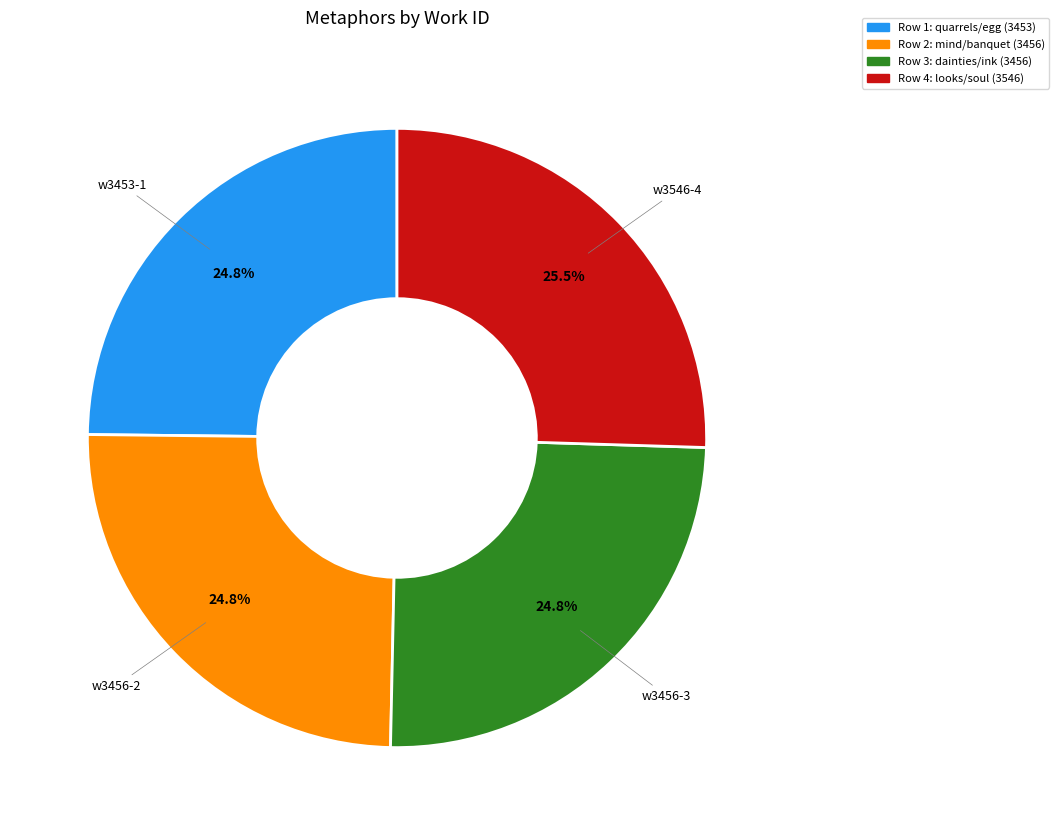

What is the largest slice in the pie chart?

Row 4: looks/soul (3546)